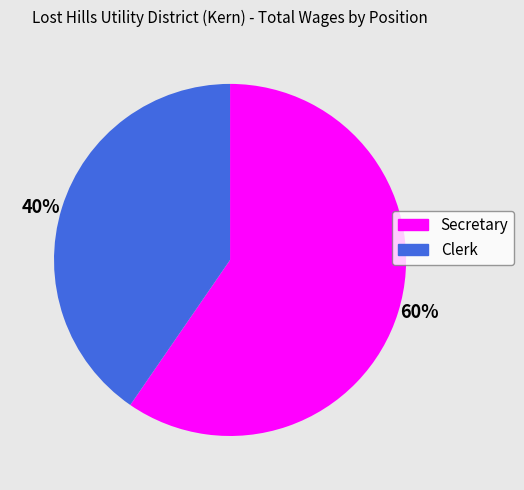

What is the ratio of the value at 60% to the value at 40%?

1.5